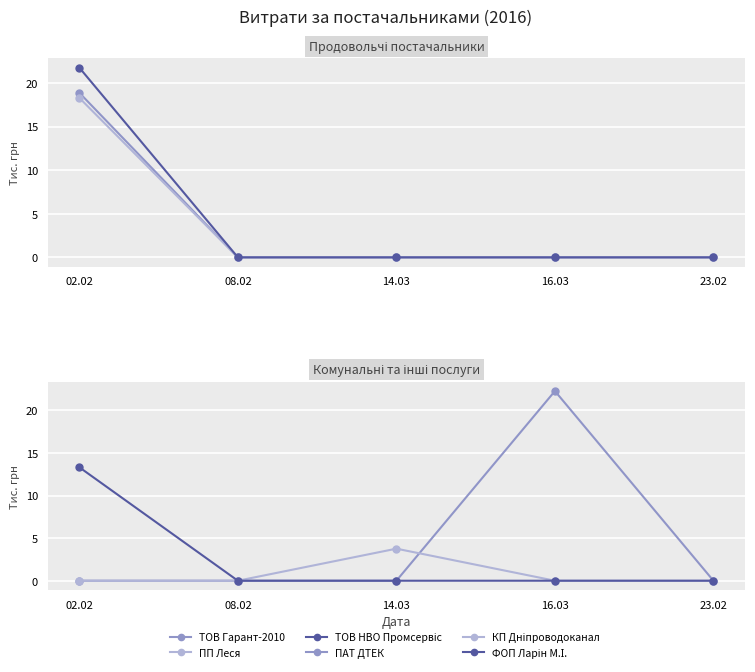

Reading right to left, transcribe all the data shown in this chart.

ТОВ Гарант-2010: 23.02=0.0	16.03=0.0	14.03=0.0	08.02=0.0	02.02=18.9
ПП Леся: 23.02=0.0	16.03=0.0	14.03=0.0	08.02=0.0	02.02=18.3
ТОВ НВО Промсервіс: 23.02=0.0	16.03=0.0	14.03=0.0	08.02=0.0	02.02=21.8
ПАТ ДТЕК: 23.02=0.0	16.03=22.3	14.03=0.0	08.02=0.0	02.02=0.0
КП Дніпроводоканал: 23.02=0.0	16.03=0.0	14.03=3.8	08.02=0.0	02.02=0.0
ФОП Ларін М.І.: 23.02=0.0	16.03=0.0	14.03=0.0	08.02=0.0	02.02=13.3